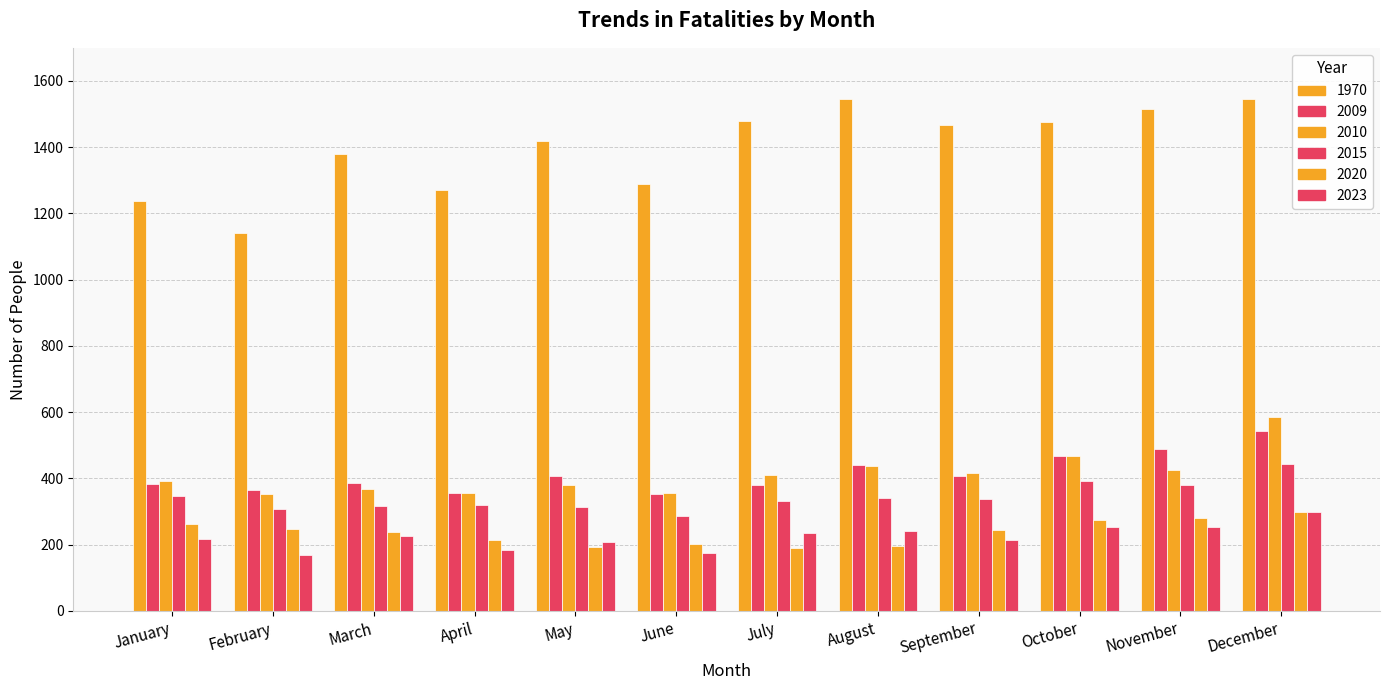

Reading right to left, transcribe all the data shown in this chart.

1970: 1547	1515	1476	1467	1545	1480	1289	1419	1271	1379	1140	1237
2009: 542	489	468	407	440	381	354	406	357	387	364	384
2010: 584	425	469	415	438	409	357	380	356	368	354	393
2015: 443	379	391	339	340	333	287	314	320	317	308	346
2020: 298	280	273	243	197	191	202	194	213	239	247	262
2023: 300	254	252	215	240	236	176	208	184	226	170	217